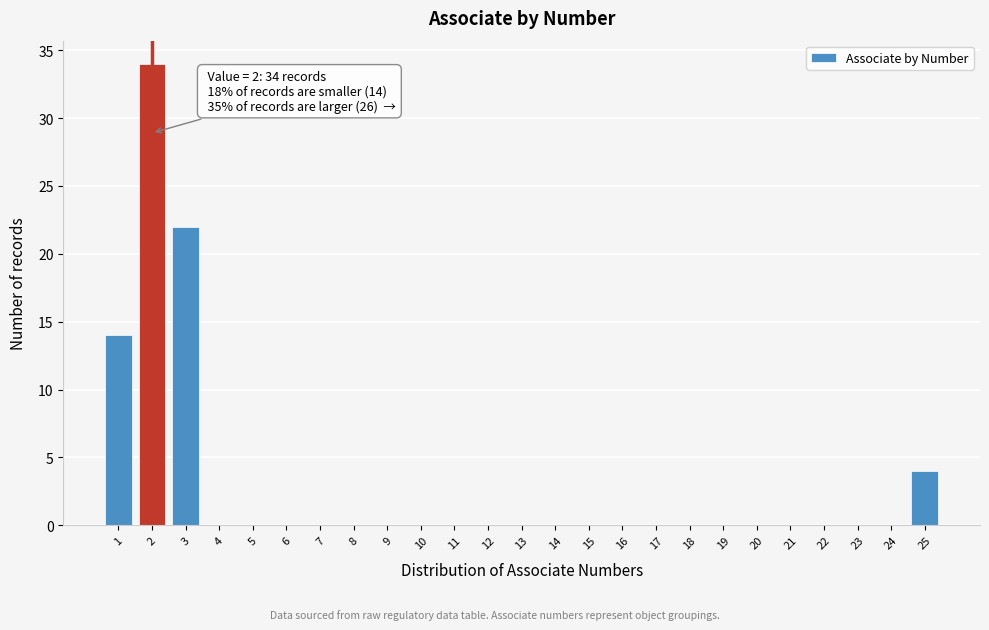

Reading left to right, extract all data points from this chart.

1=14	2=34	3=22	4=0	5=0	6=0	7=0	8=0	9=0	10=0	11=0	12=0	13=0	14=0	15=0	16=0	17=0	18=0	19=0	20=0	21=0	22=0	23=0	24=0	25=4